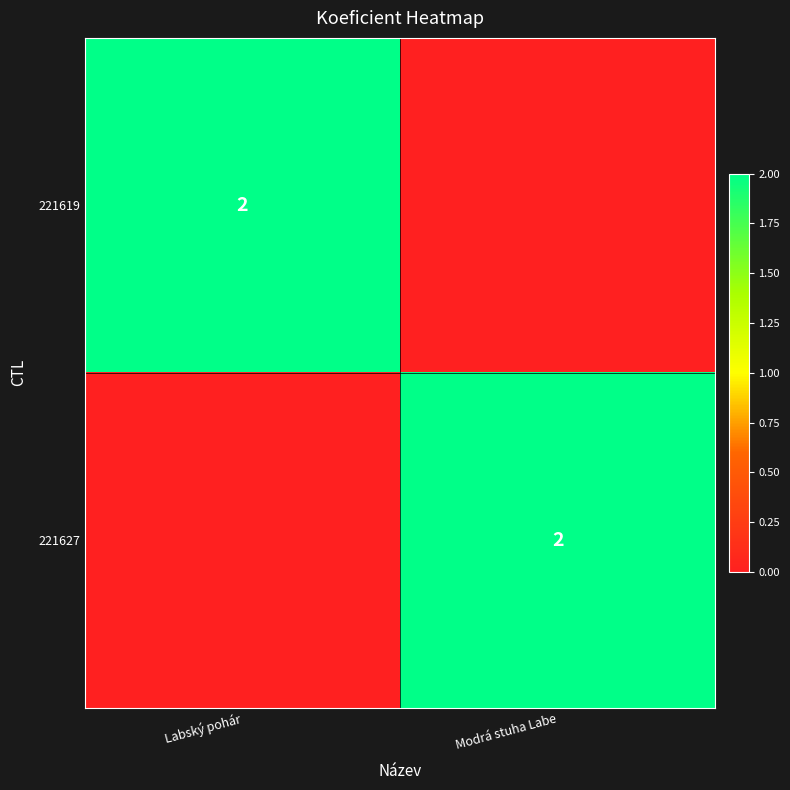

The 221627 series shows 1 at Modrá stuha Labe. True or false?

False